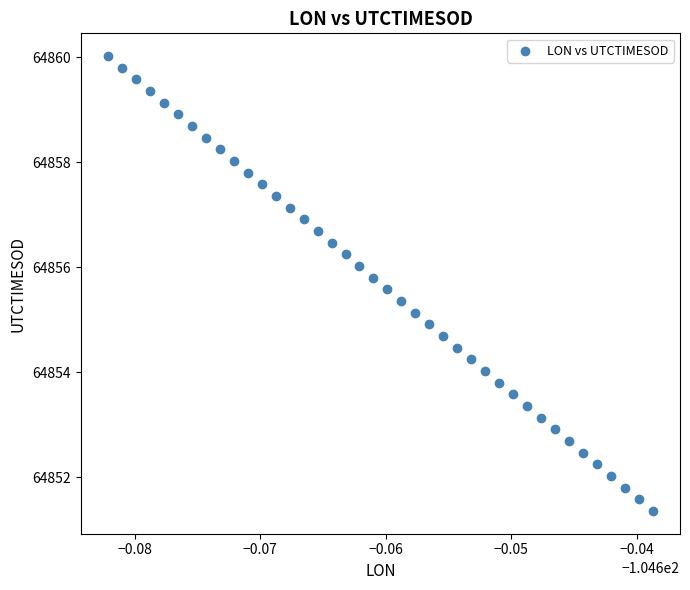

What is the range of Y values (max minus min)?

8.7